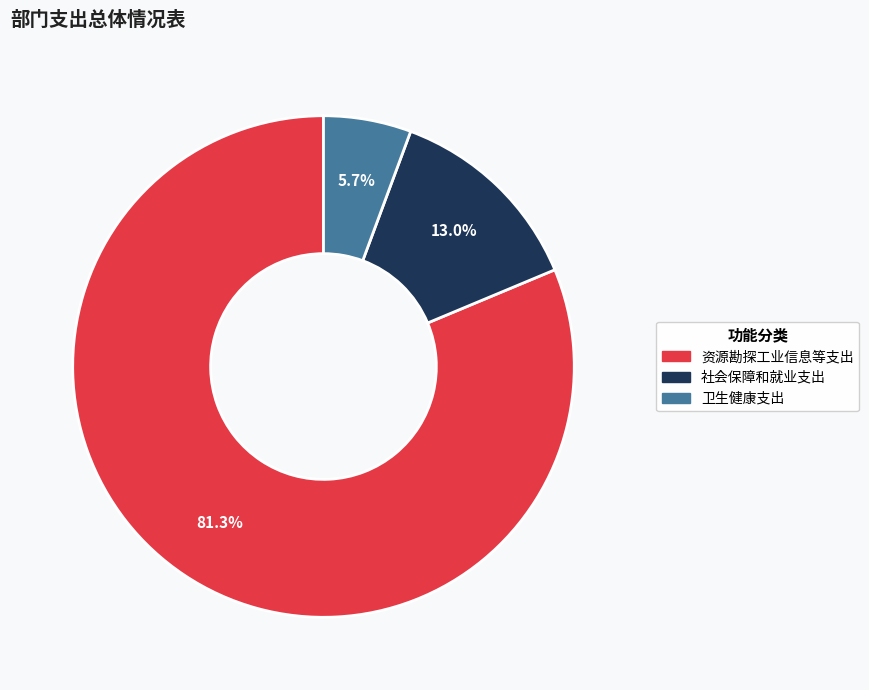

Do 卫生健康支出 and 资源勘探工业信息等支出 together represent more than half of the pie?

Yes